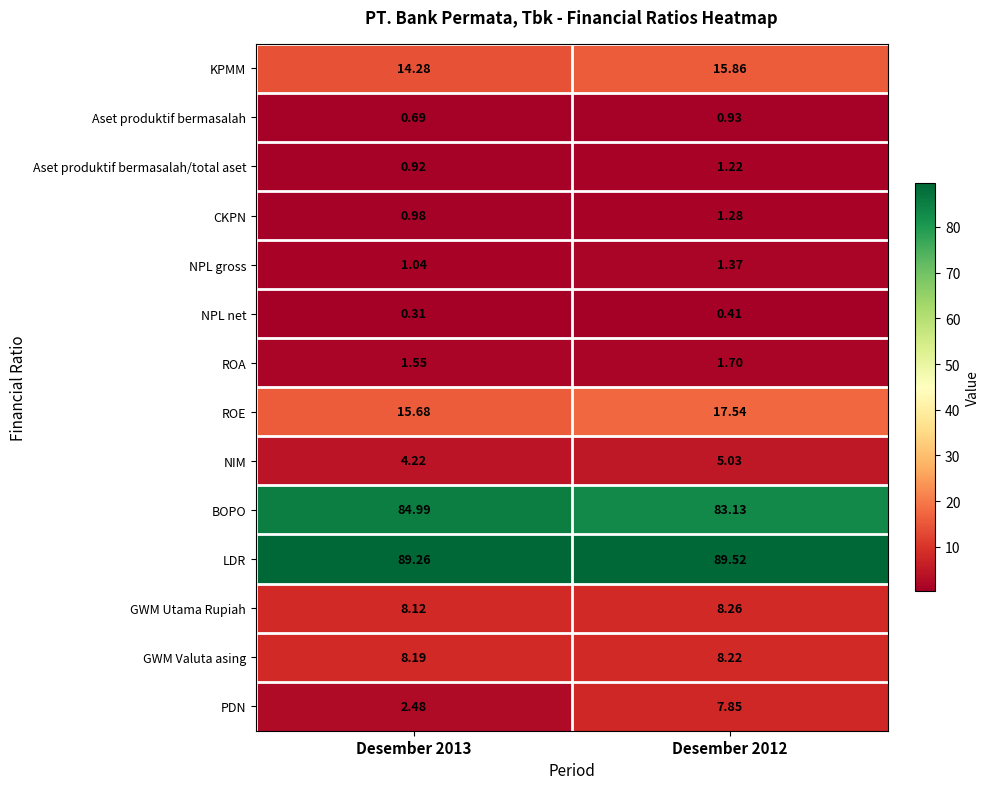

How many categories are shown in the chart?

2